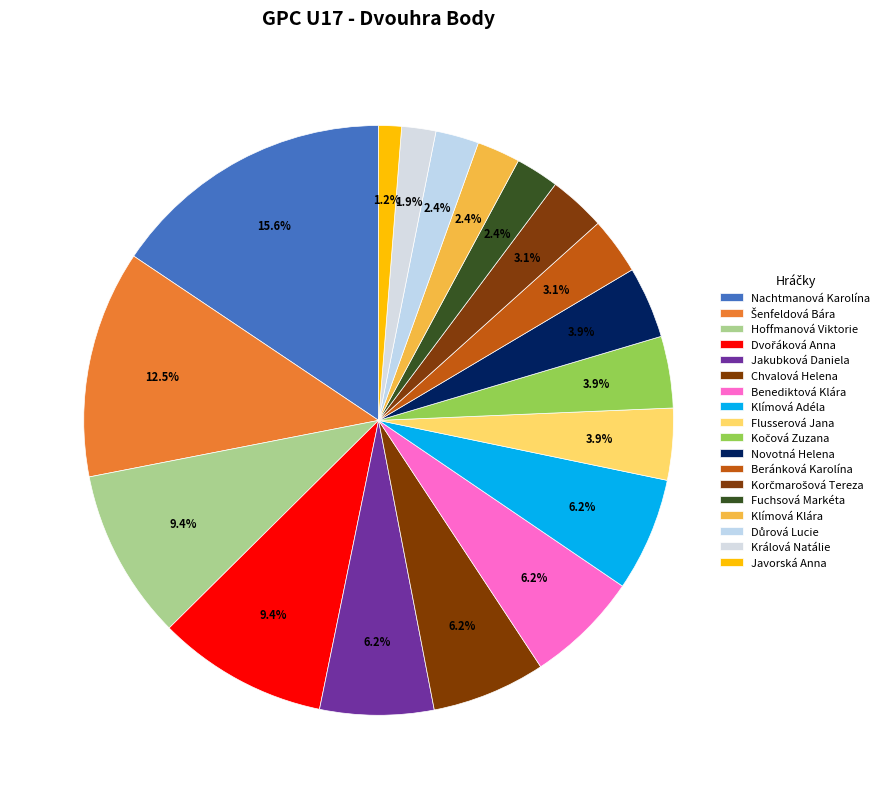

Between Králová Natálie and Kočová Zuzana, which is larger?

Kočová Zuzana